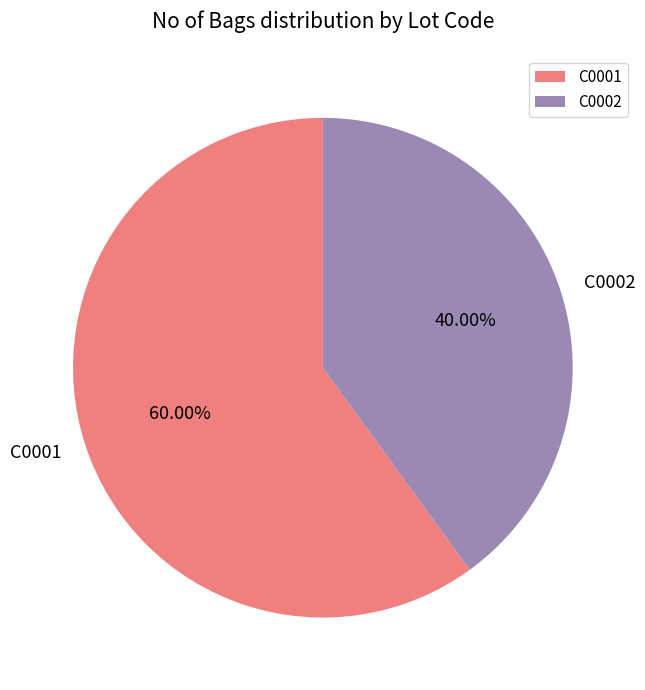

To the nearest percent, what is the combined percentage of C0001 and C0002?

100%